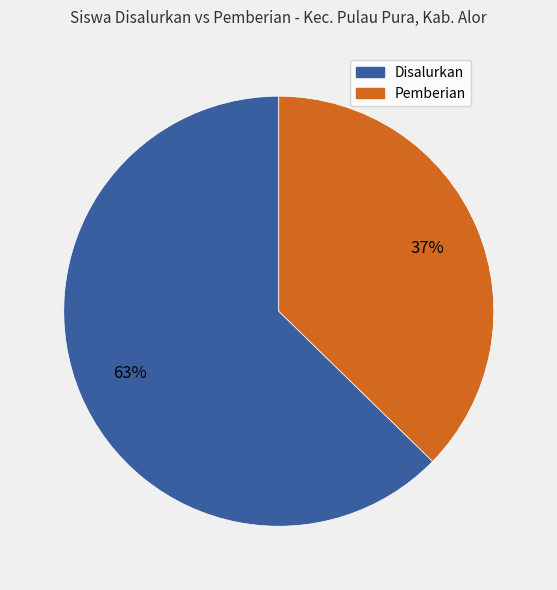

What percentage is the Pemberian slice, to the nearest percent?

37%